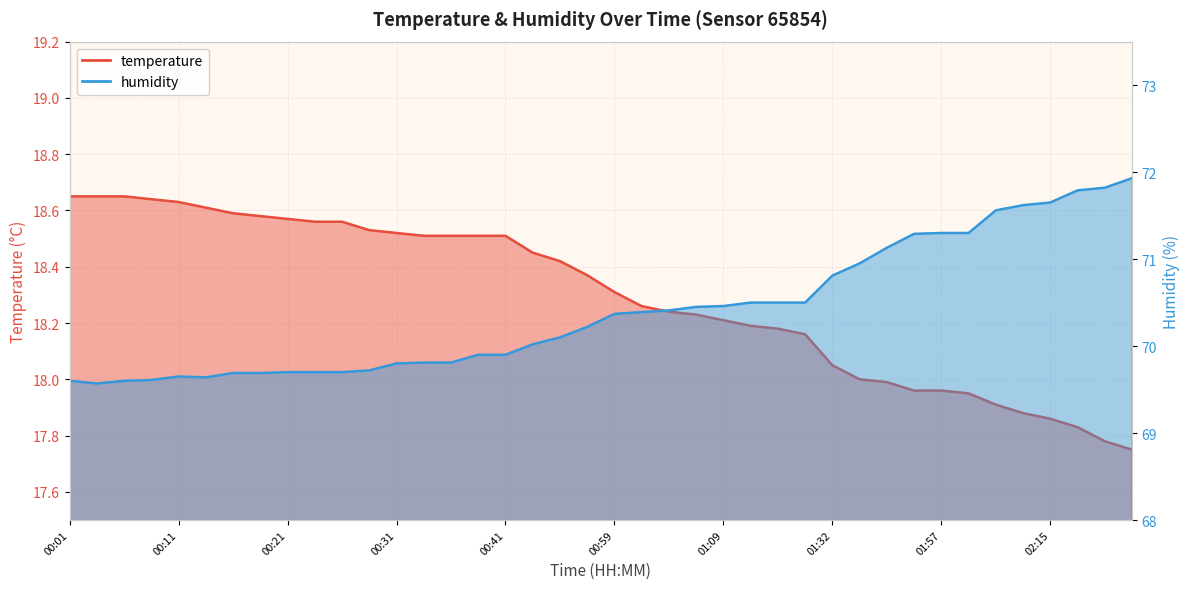

What is the label of the 16th point from the left?

00:38